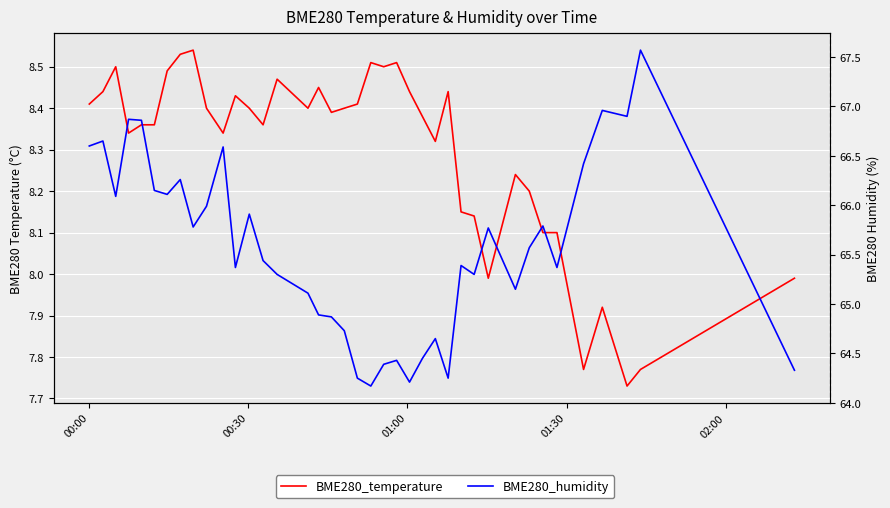

The value of BME280_temperature at 32 is 3.9. True or false?

False